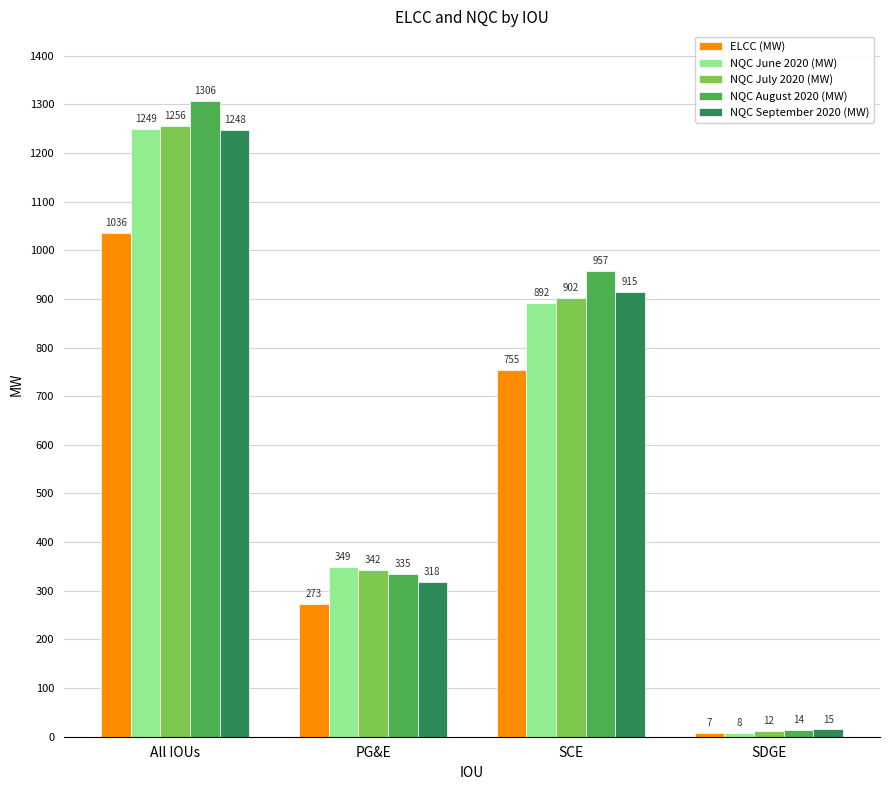

List the labels in order of ELCC (MW) value, smallest first.

SDGE, PG&E, SCE, All IOUs